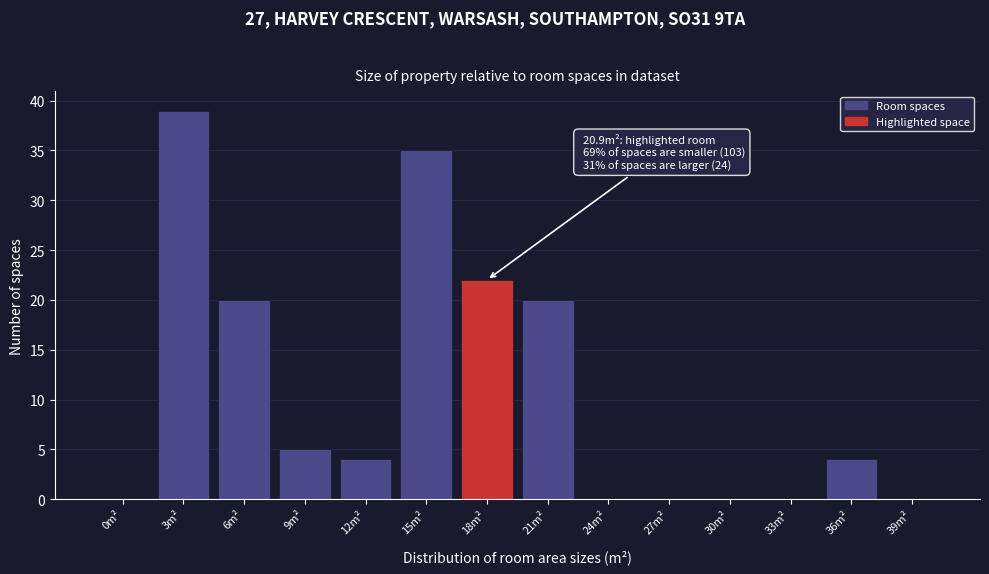

Reading right to left, extract all data points from this chart.

39m²=0	36m²=4	33m²=0	30m²=0	27m²=0	24m²=0	21m²=20	18m²=22	15m²=35	12m²=4	9m²=5	6m²=20	3m²=39	0m²=0